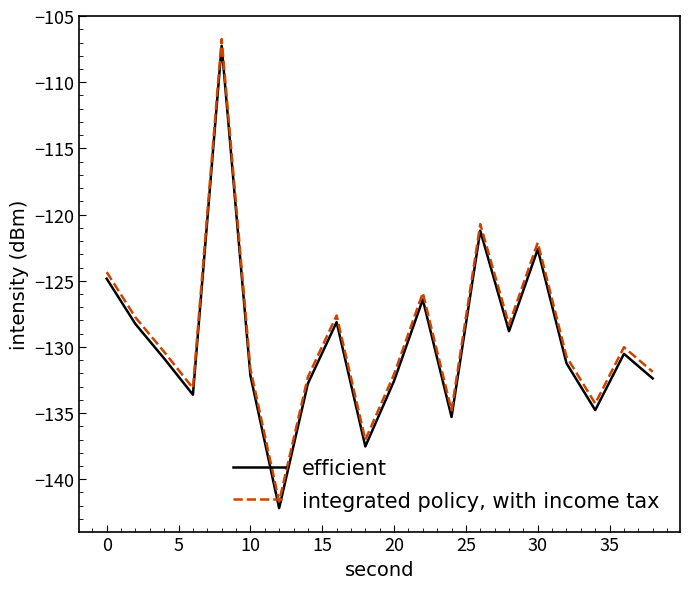

List the series in order of their overall mean, highest first.

integrated policy, with income tax, efficient